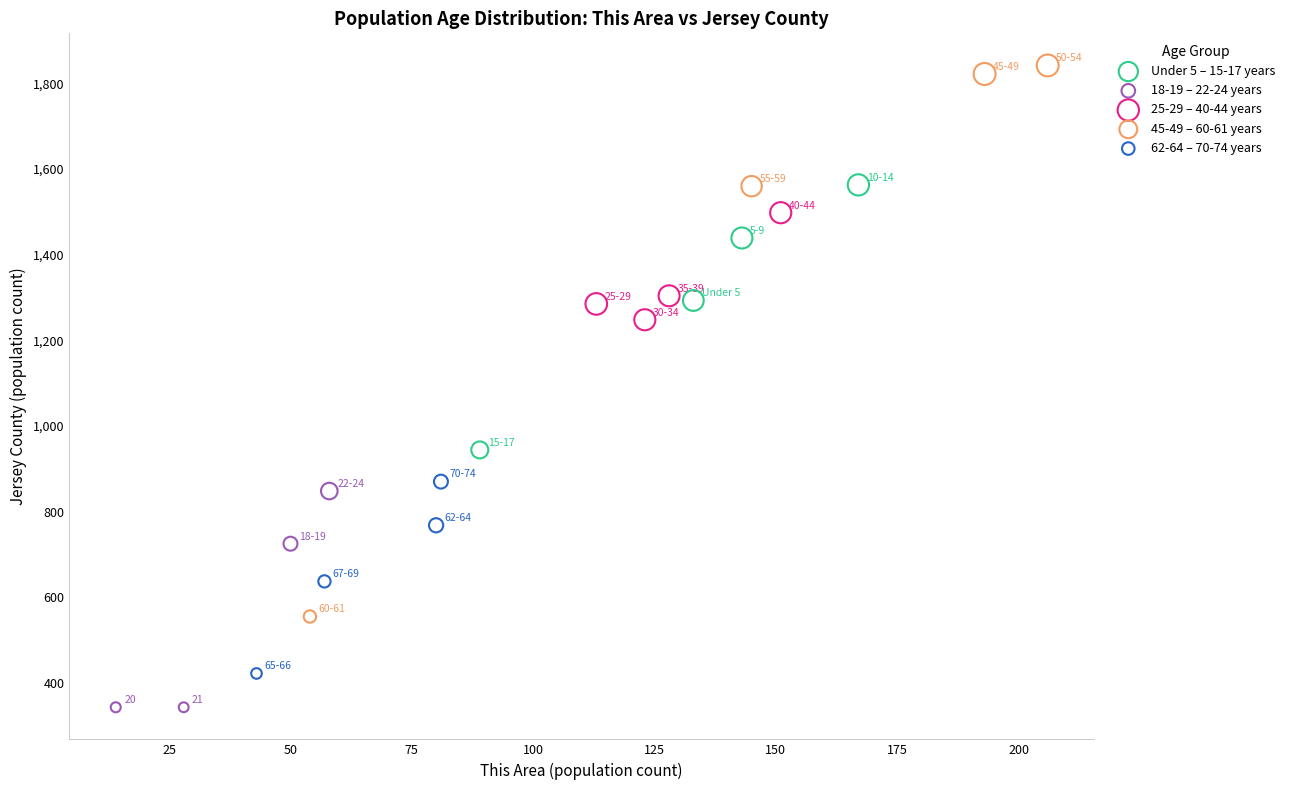

Which series contains the lowest Y value?

18-19 – 22-24 years